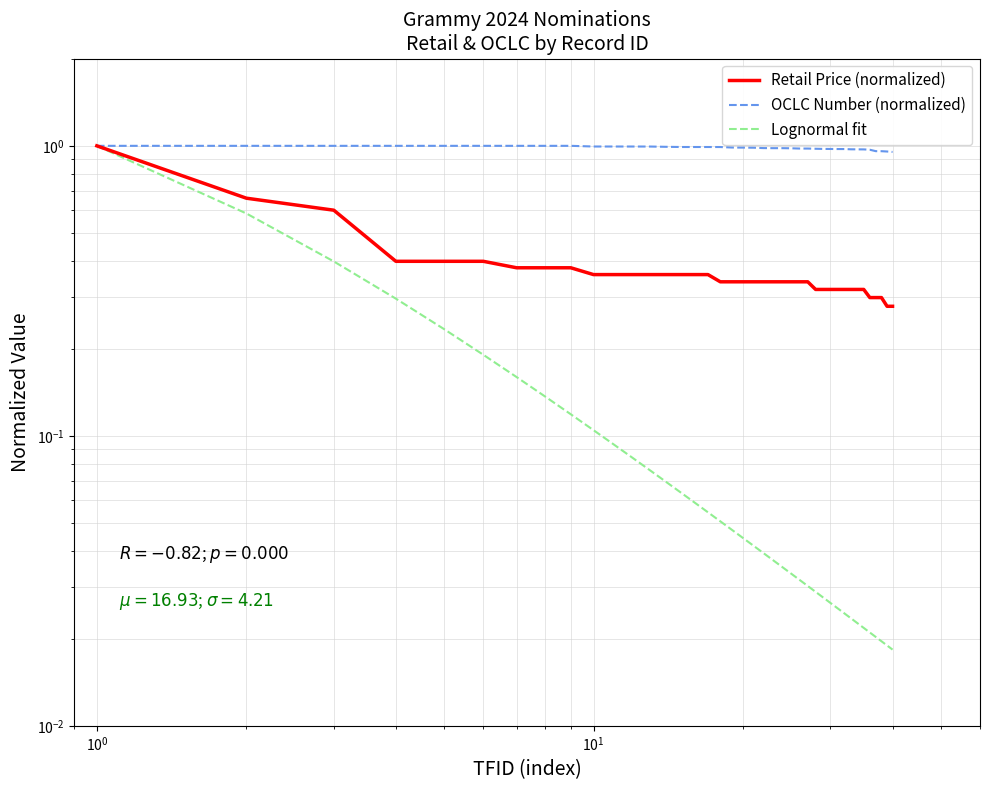

What is the average value of the OCLC Number (normalized) series?

1.0